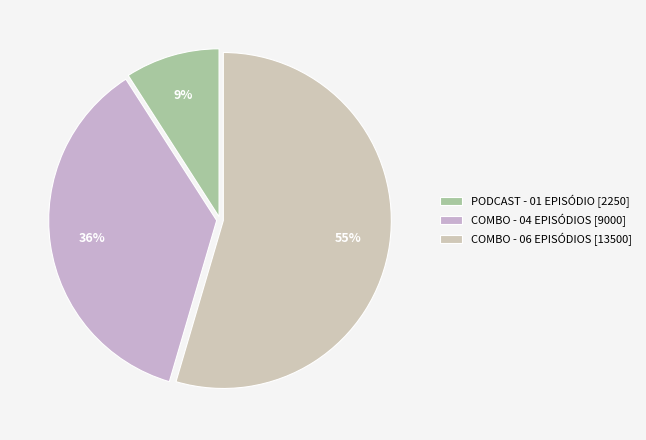

To the nearest percent, what percentage of the pie is COMBO - 04 EPISÓDIOS?

36%